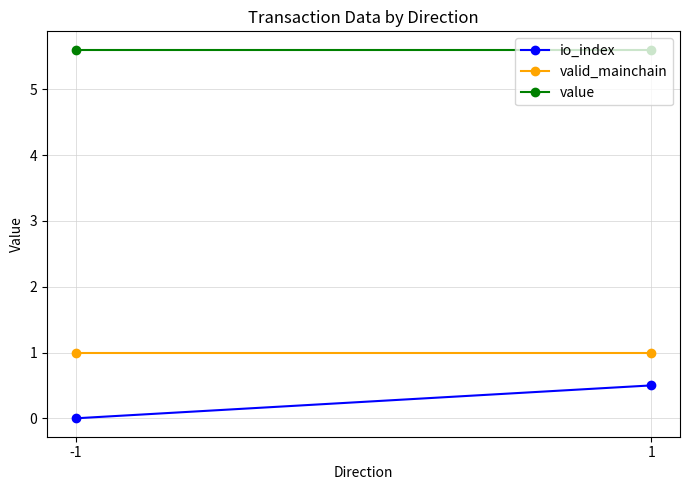

Is the value of io_index at -1 greater than the value of value at -1?

No